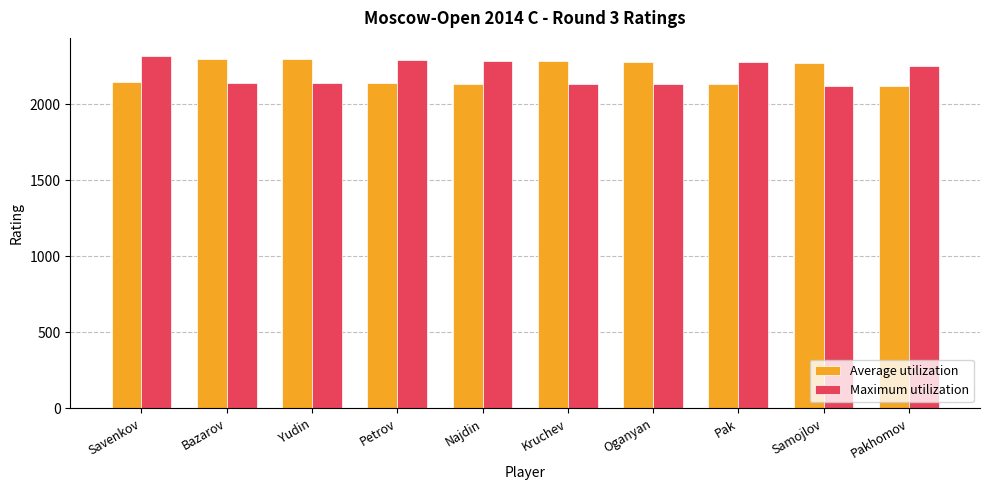

Is the value of Average utilization at Samojlov greater than the value of Maximum utilization at Bazarov?

Yes